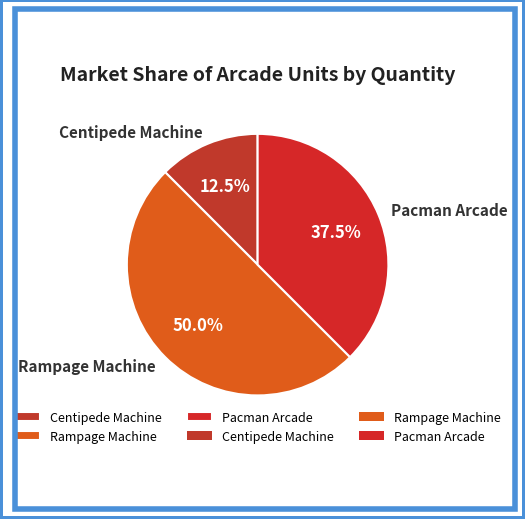

Is Pacman Arcade the majority of the pie?

No